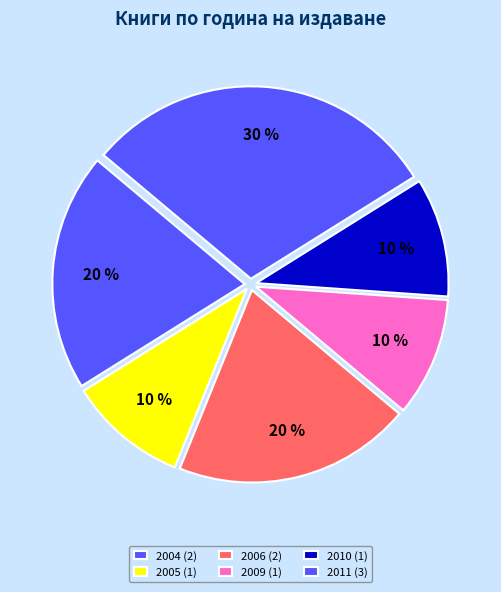

How many segments does this pie chart have?

6